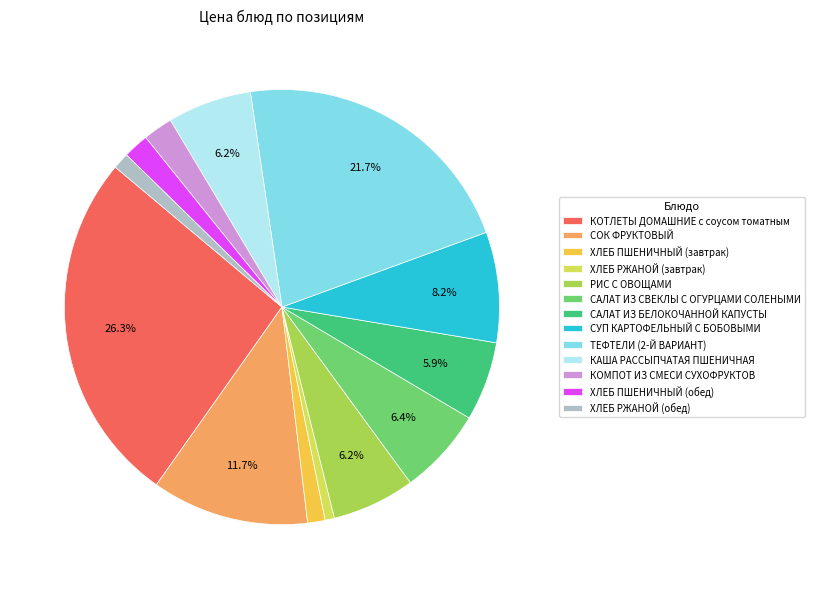

How much of the chart is everything except КОТЛЕТЫ ДОМАШНИЕ с соусом томатным?

73.7%